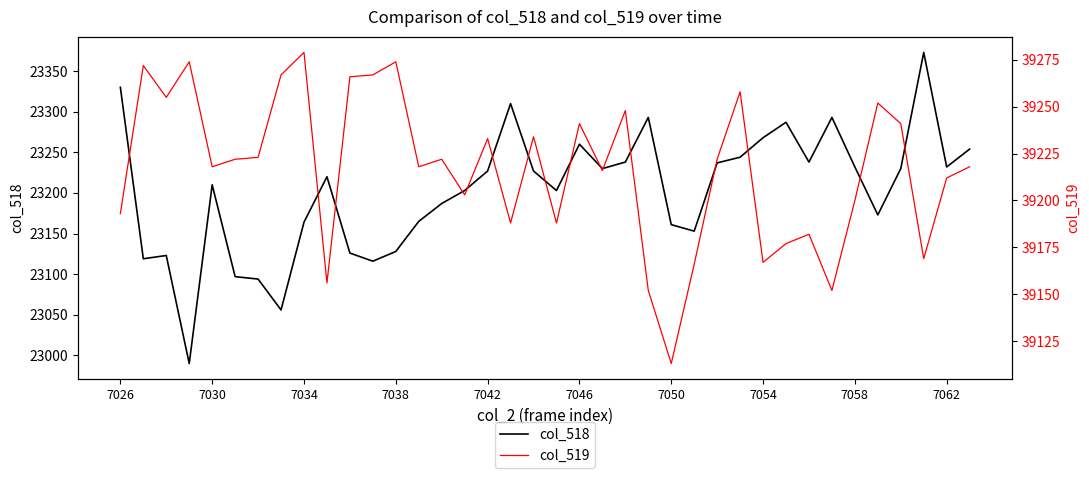

Does the chart have visible grid lines?

No